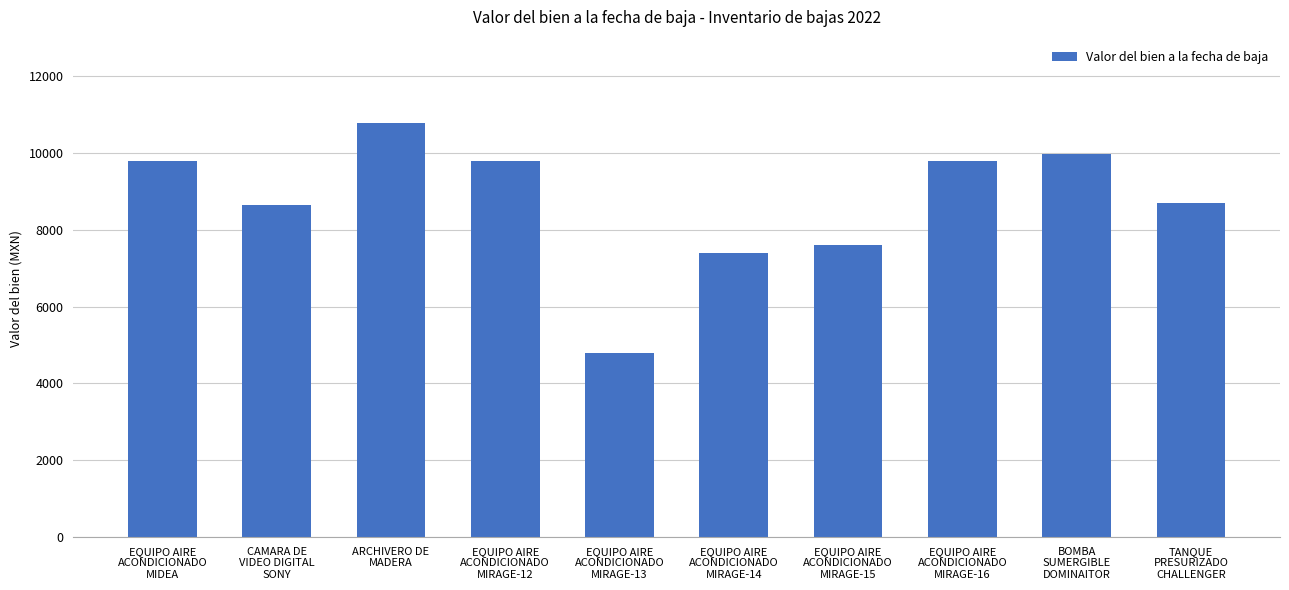

What is the value of the 4th bar from the left?

9800.0